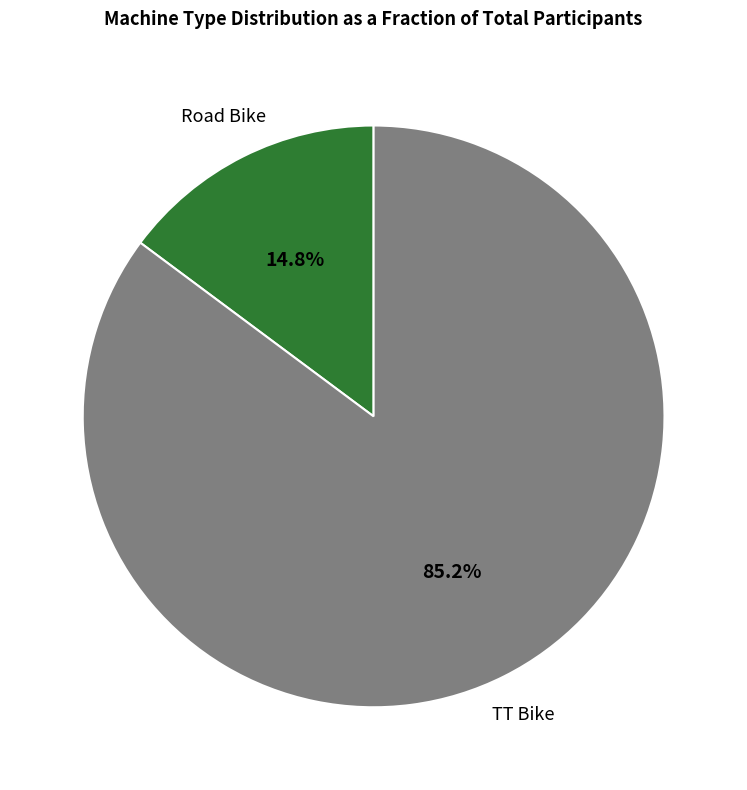

Count the number of slices in the pie.

2